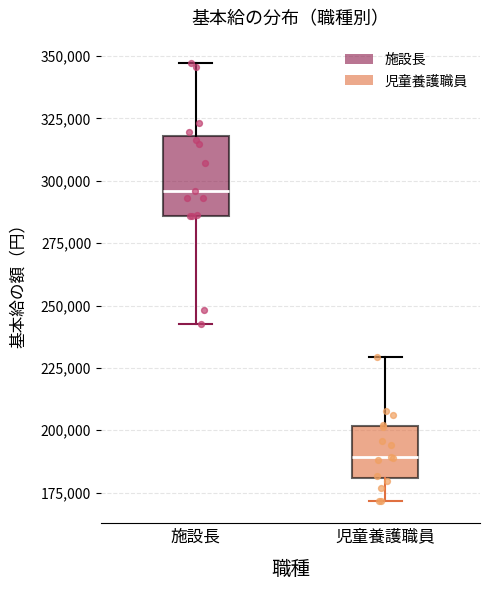

Reading left to right, read every box against the y-axis: the position of its median line, the range the box covers, and the ends of its whiskers. The values are not printed on the chart, so give them approximately, as read against the axis.

施設長: median 295000, box 285000 to 320000, whiskers 245000 to 345000
児童養護職員: median 190000, box 180000 to 200000, whiskers 170000 to 230000